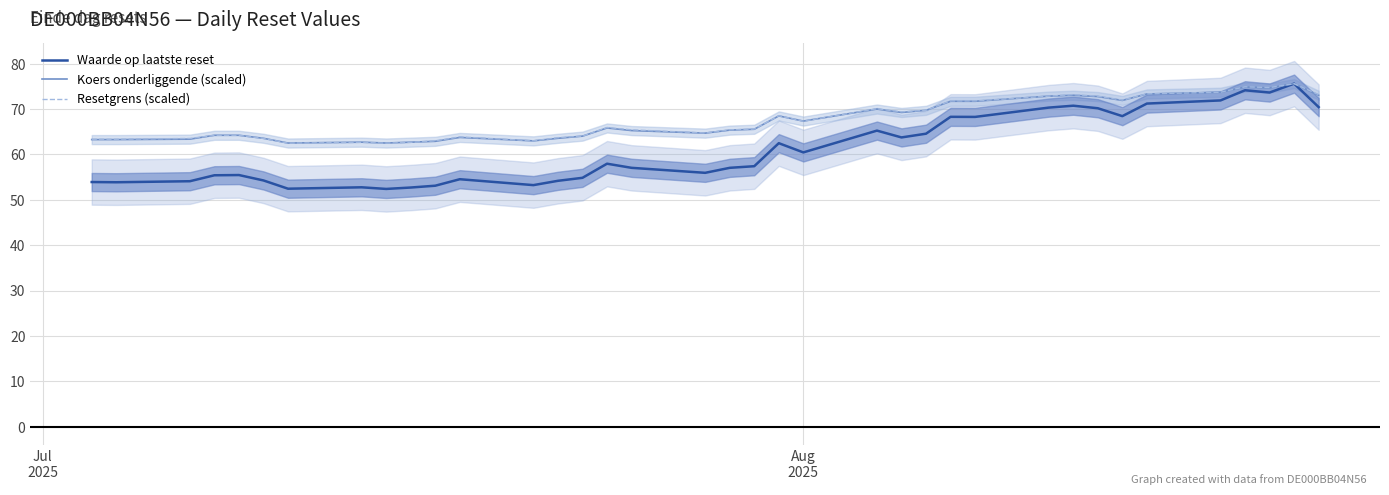

What is the lowest value of the Resetgrens (scaled) series?

62.5